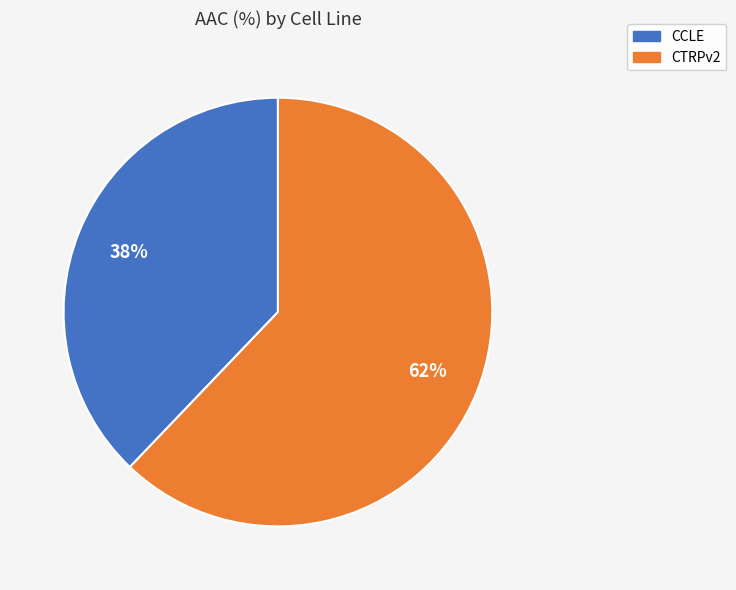

Which category has the smallest portion of the pie?

CCLE